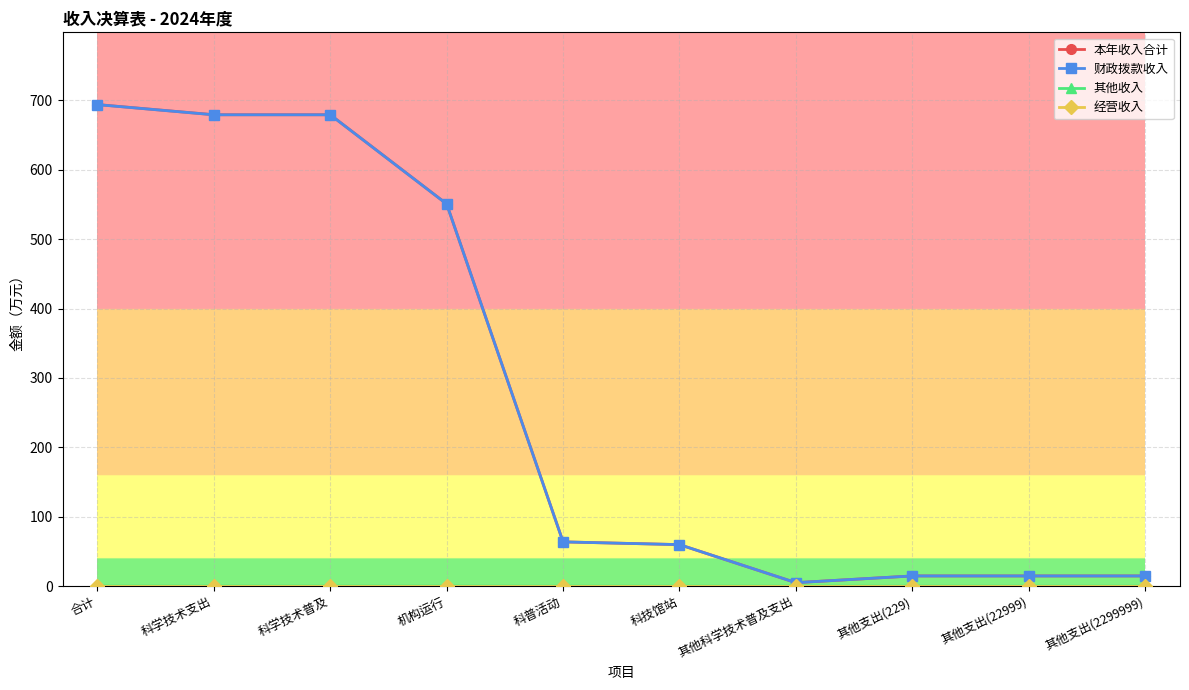

What is the difference between the 本年收入合计 values at 其他支出(22999) and 合计?

679.3